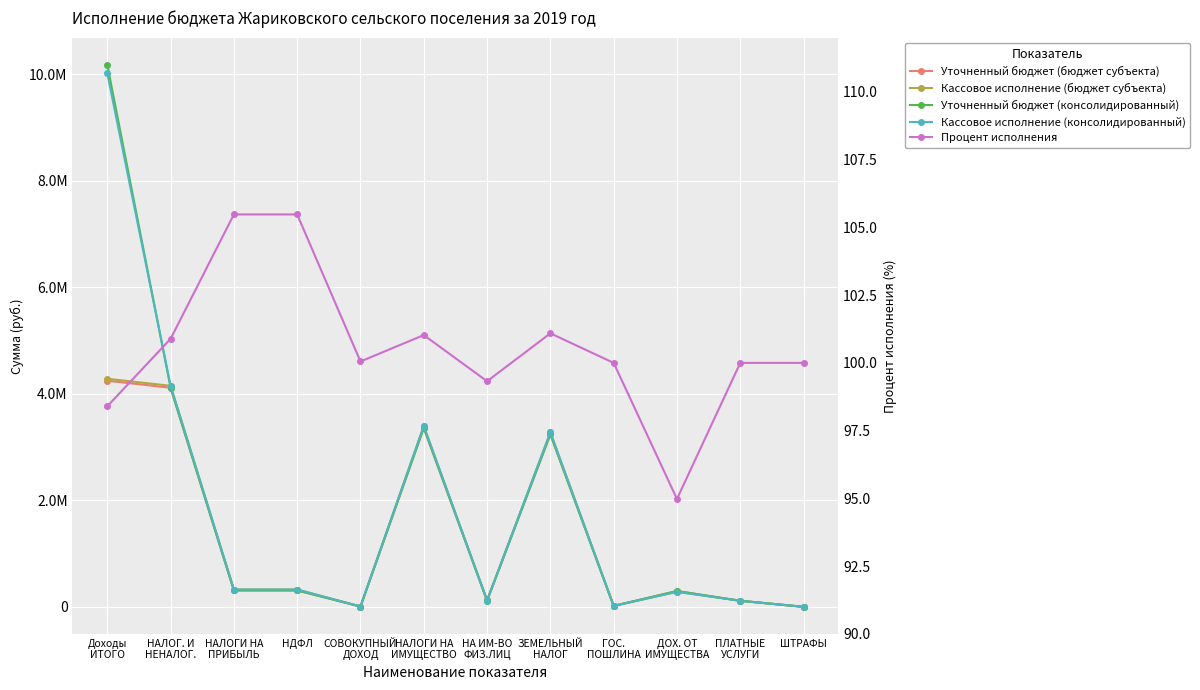

How many series are shown in this chart?

5